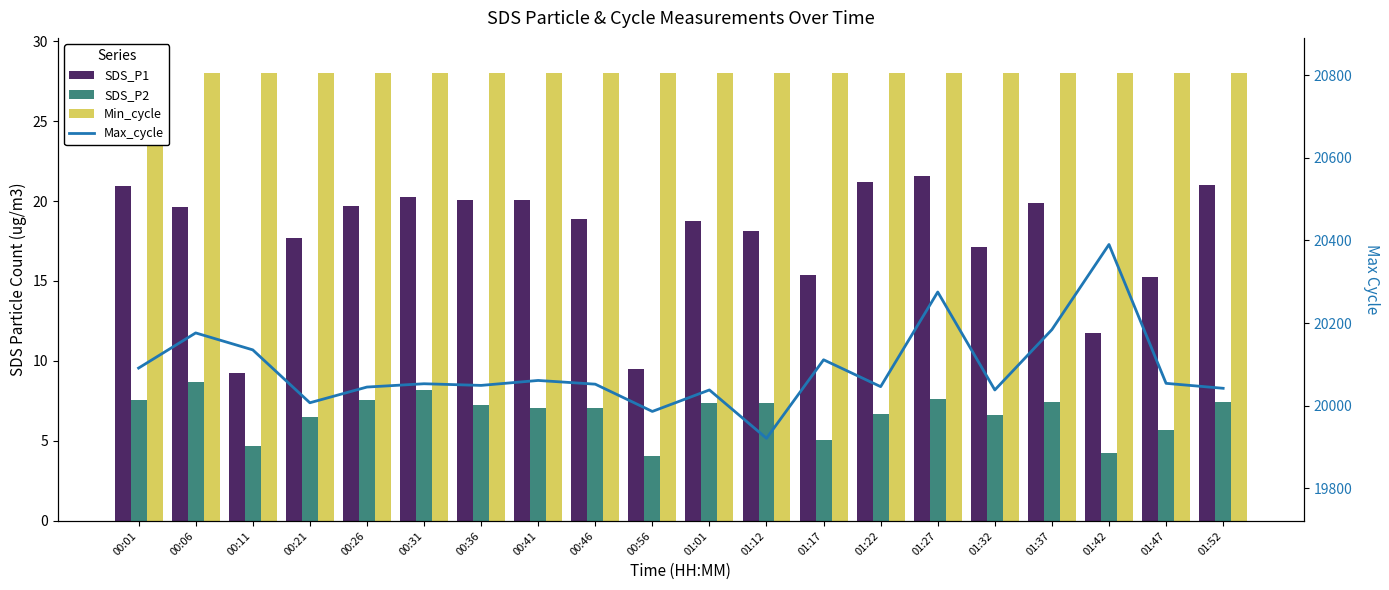

What is the highest value of the Min_cycle series?

28.0